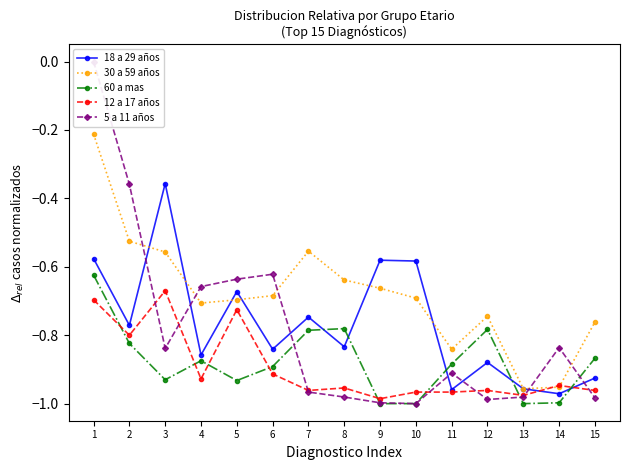

Reading right to left, what are all the values shown in this chart?

18 a 29 años: 15=-0.9	14=-1.0	13=-1.0	12=-0.9	11=-1.0	10=-0.6	9=-0.6	8=-0.8	7=-0.7	6=-0.8	5=-0.7	4=-0.9	3=-0.4	2=-0.8	1=-0.6
30 a 59 años: 15=-0.8	14=-1.0	13=-1.0	12=-0.7	11=-0.8	10=-0.7	9=-0.7	8=-0.6	7=-0.6	6=-0.7	5=-0.7	4=-0.7	3=-0.6	2=-0.5	1=-0.2
60 a mas: 15=-0.9	14=-1.0	13=-1.0	12=-0.8	11=-0.9	10=-1.0	9=-1.0	8=-0.8	7=-0.8	6=-0.9	5=-0.9	4=-0.9	3=-0.9	2=-0.8	1=-0.6
12 a 17 años: 15=-1.0	14=-0.9	13=-1.0	12=-1.0	11=-1.0	10=-1.0	9=-1.0	8=-1.0	7=-1.0	6=-0.9	5=-0.7	4=-0.9	3=-0.7	2=-0.8	1=-0.7
5 a 11 años: 15=-1.0	14=-0.8	13=-1.0	12=-1.0	11=-0.9	10=-1.0	9=-1.0	8=-1.0	7=-1.0	6=-0.6	5=-0.6	4=-0.7	3=-0.8	2=-0.4	1=0.0